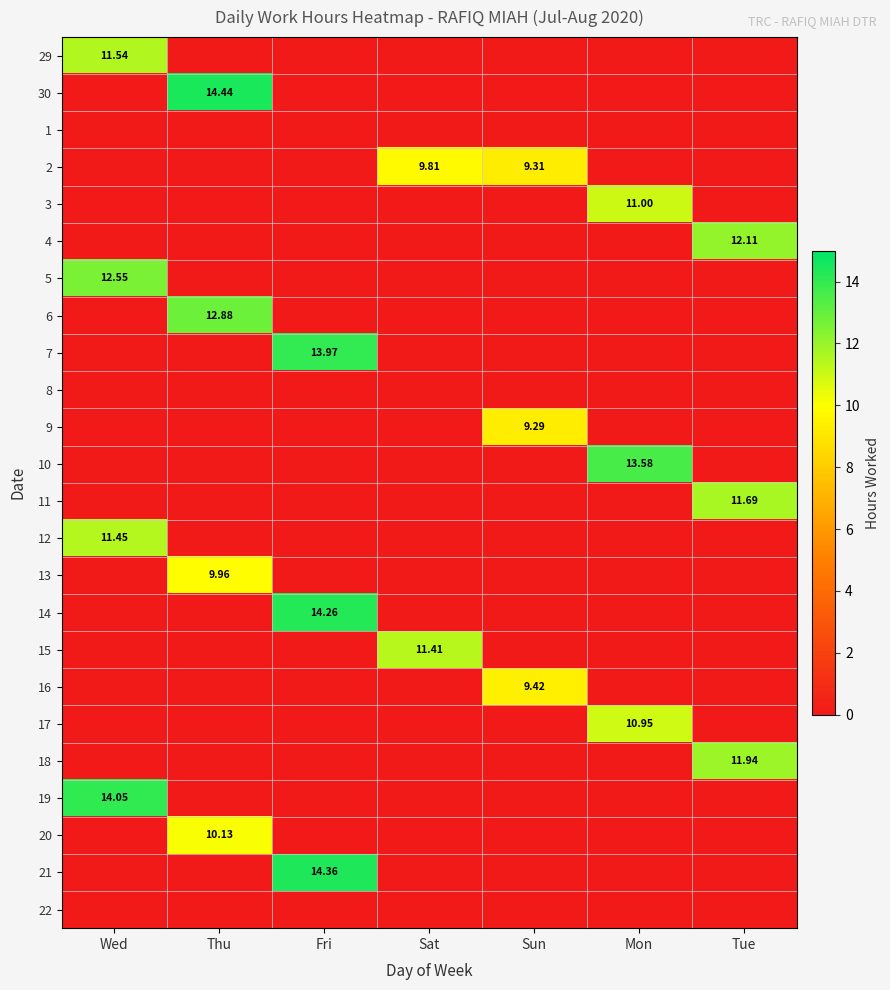

List the labels in order of 6 value, smallest first.

Wed, Fri, Sat, Sun, Mon, Tue, Thu